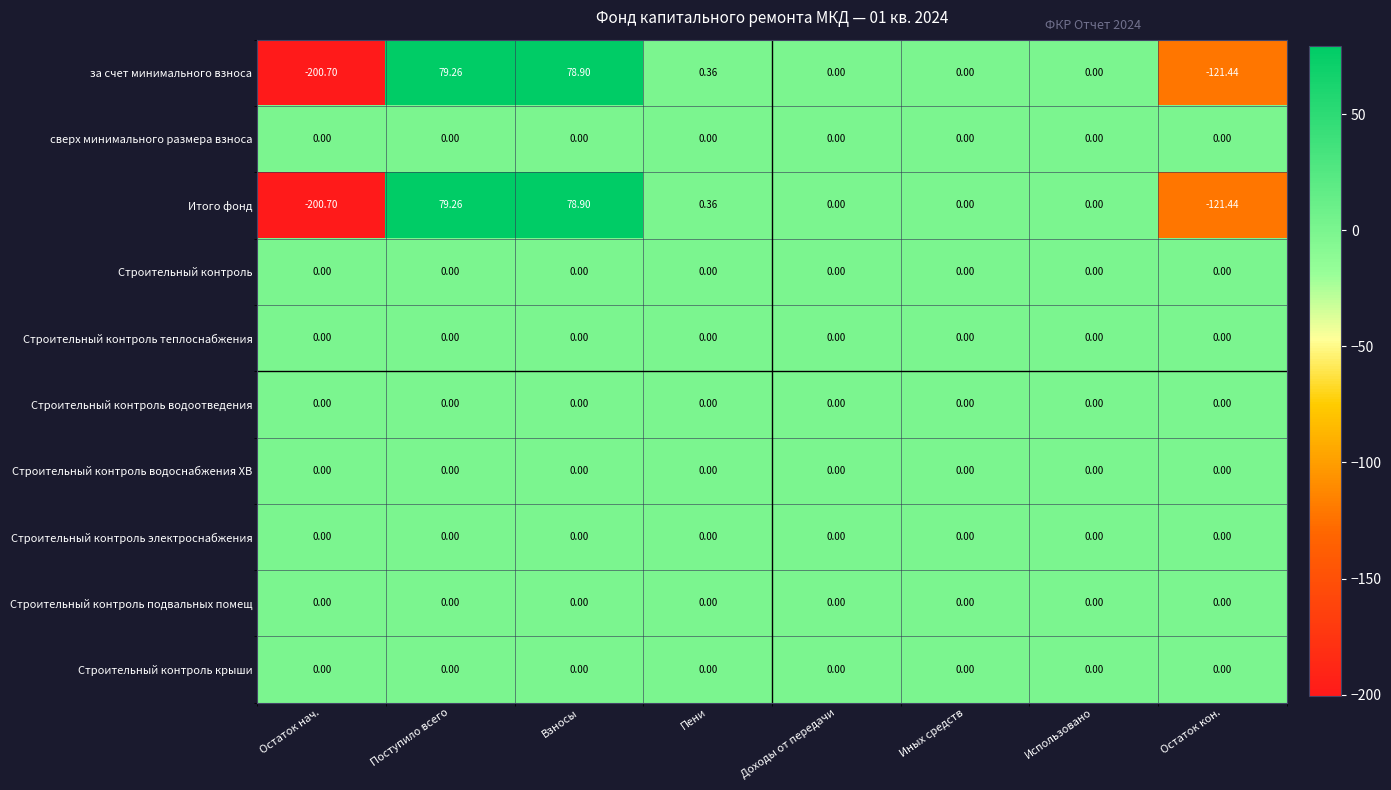

Which category has the lowest value across all series?

Остаток нач.